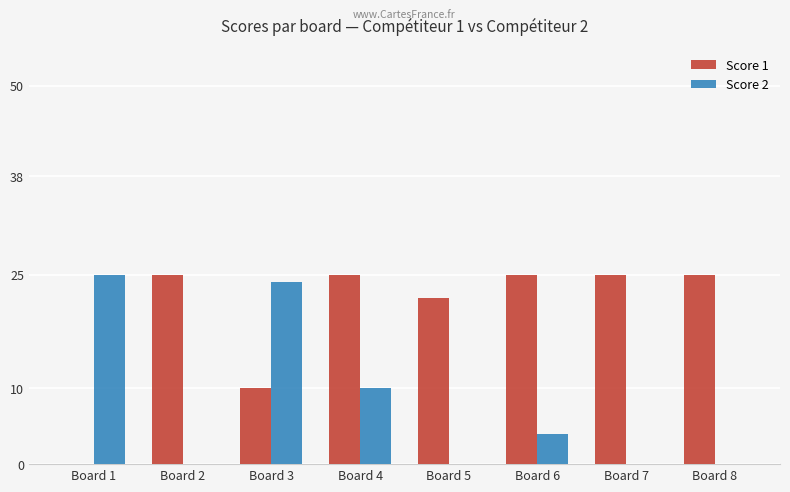

Between Board 1 and Board 4, which series saw the biggest shift?

Score 1